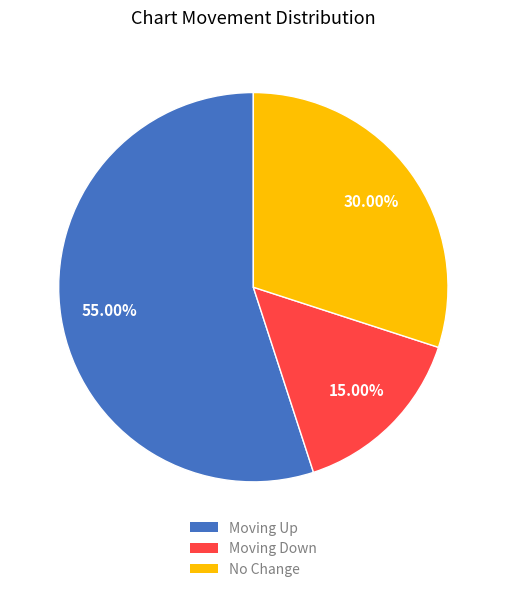

How many slices are in this pie chart?

3